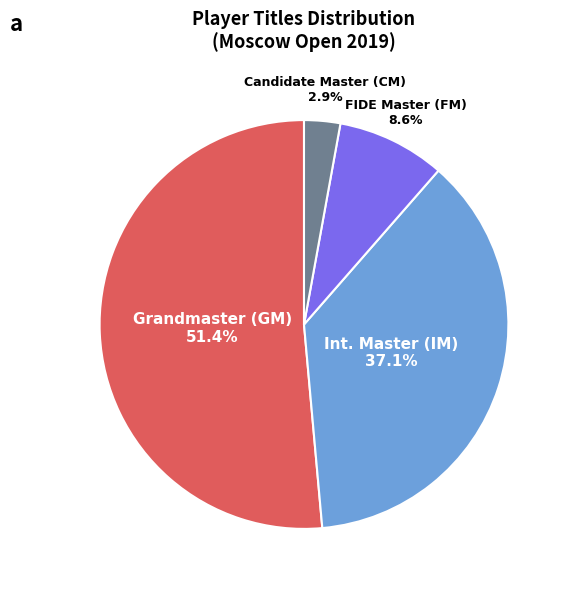

Is the sum of Grandmaster (GM) and Candidate Master (CM) greater than half?

Yes